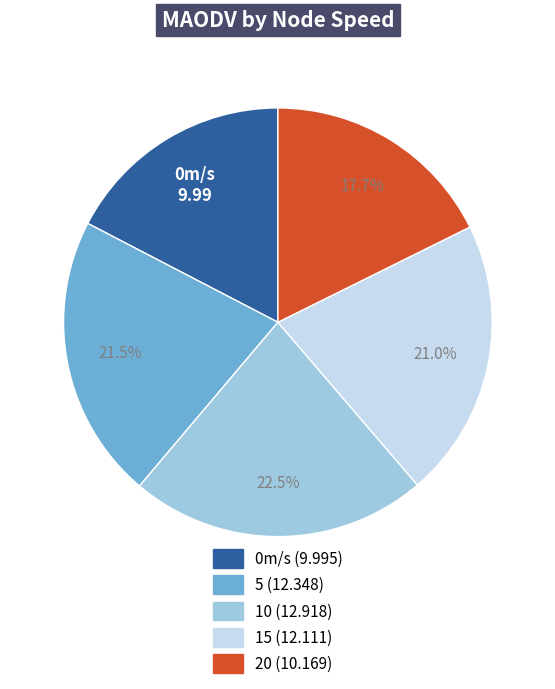

Is there a majority slice in this chart?

No